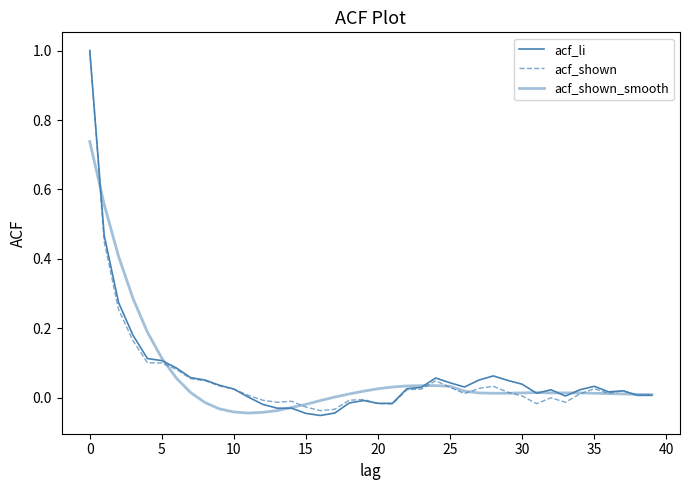

How many lines are shown in the chart?

3